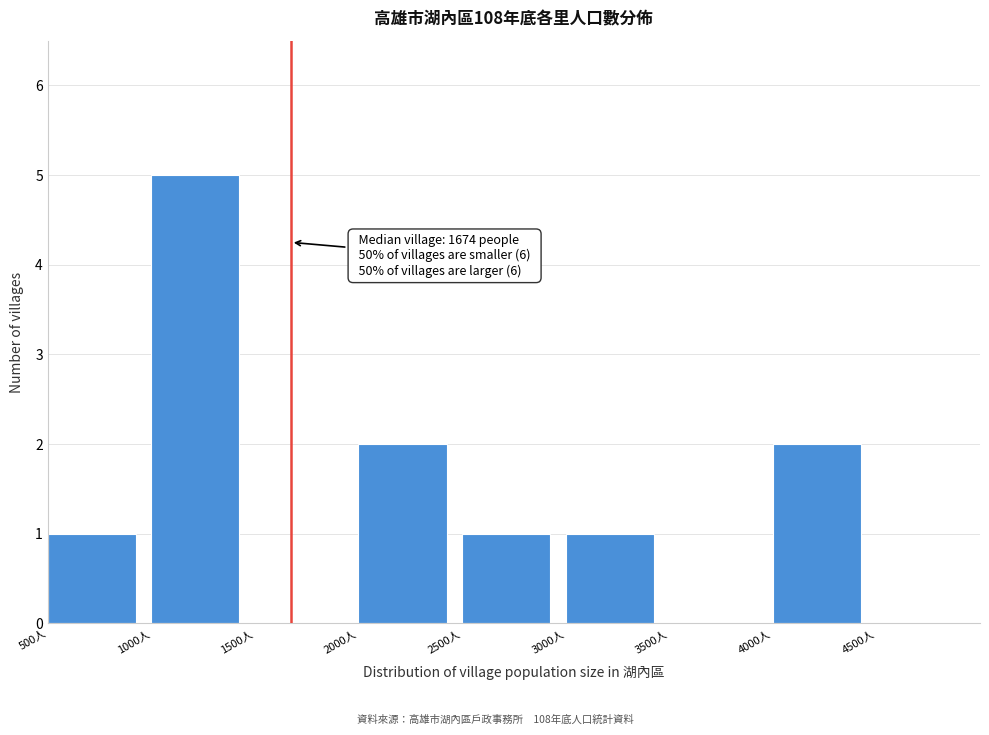

Which range on the x-axis has the tallest bar?

1000 to 1500